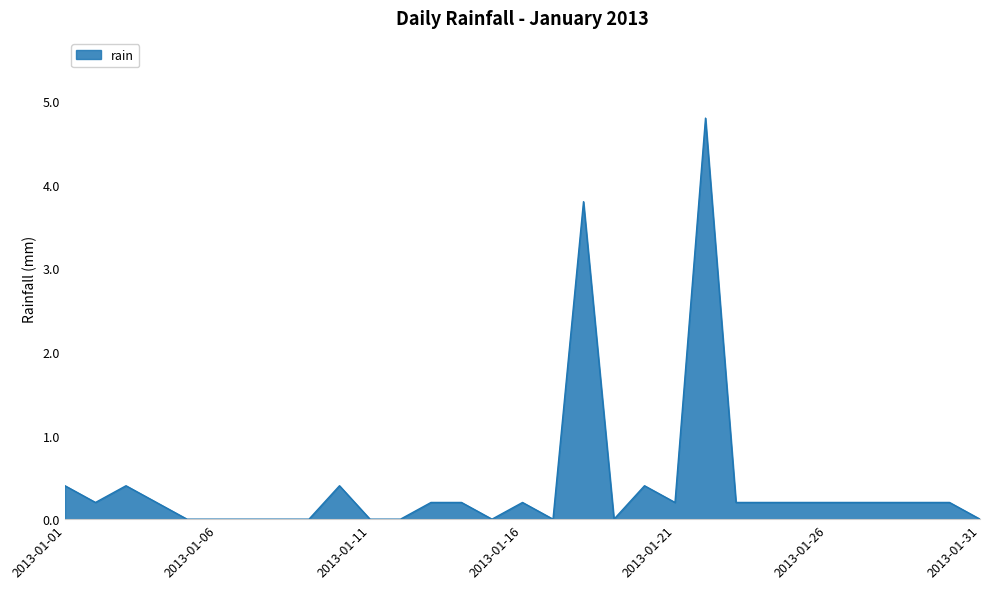

What is the greatest value displayed?

4.8